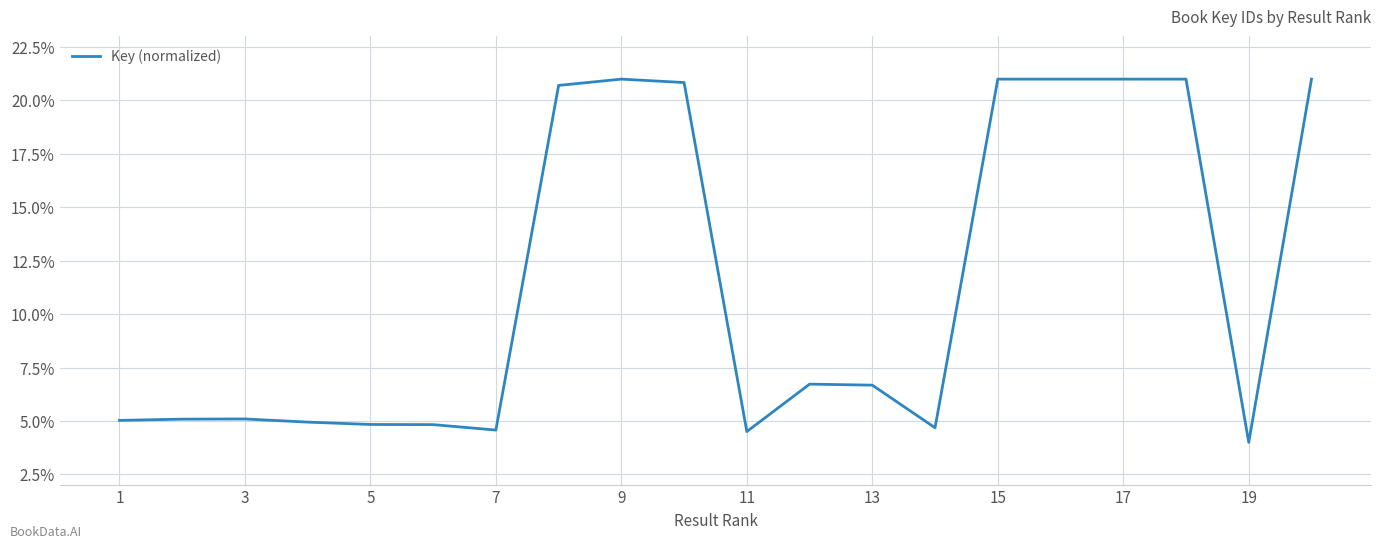

What is the smallest value displayed?

4.0